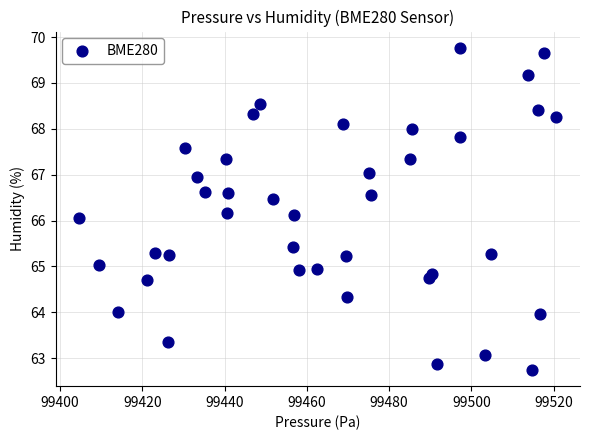

What is the range of X values (max minus min)?

115.9